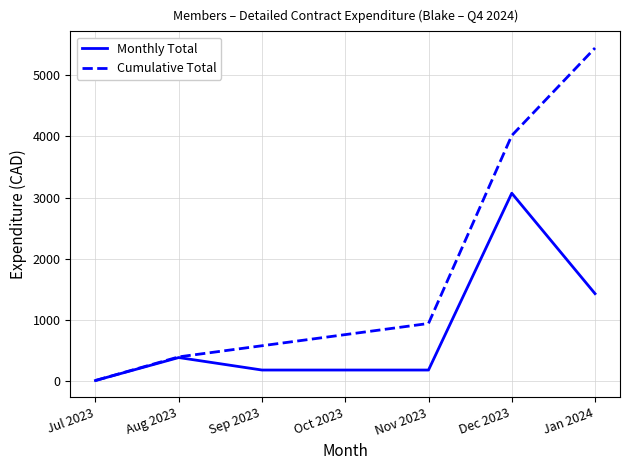

True or false: Monthly Total has more than 1 points higher than both neighbors.

True